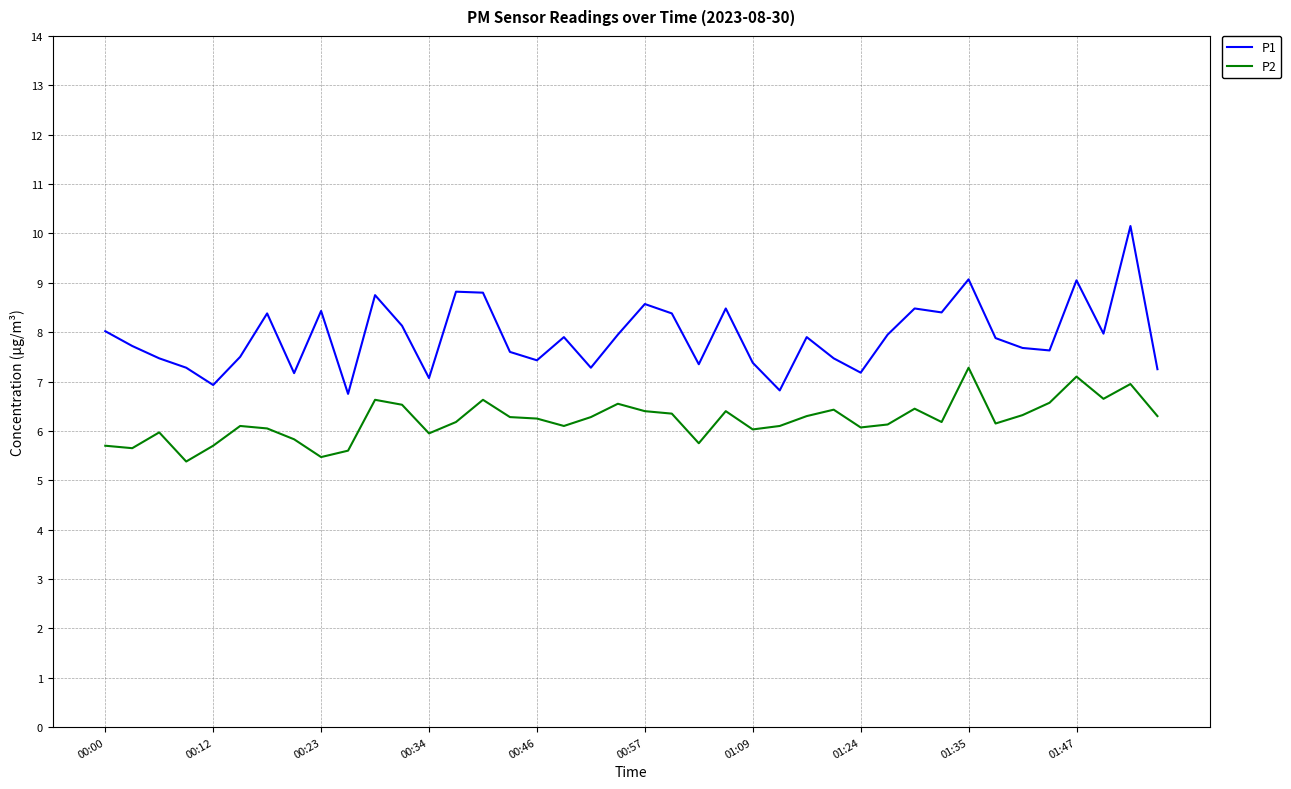

True or false: P1 and P2 intersect in this chart.

False